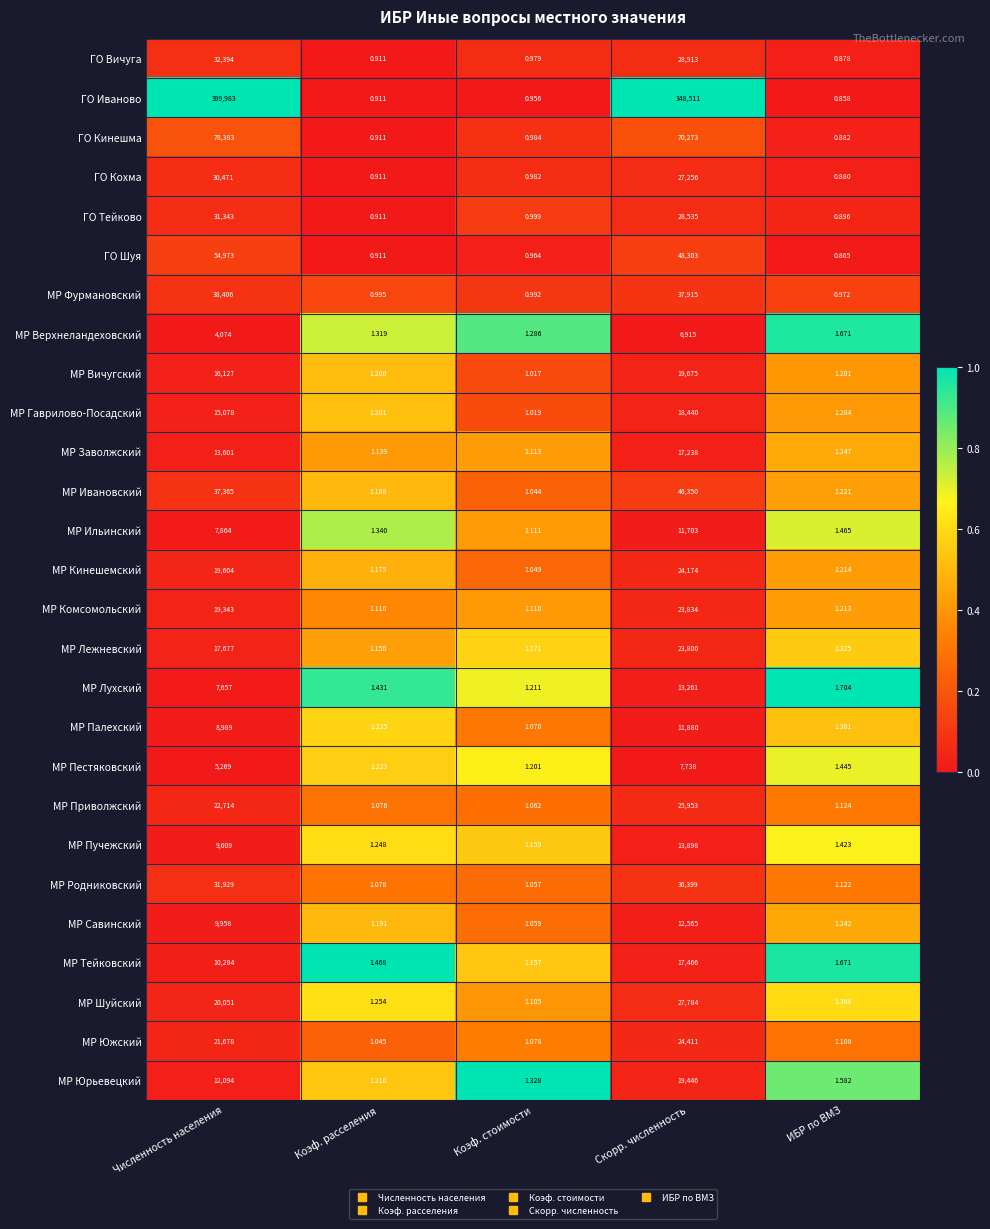

Which category has the lowest value in the МР Палехский series?

Коэф. стоимости